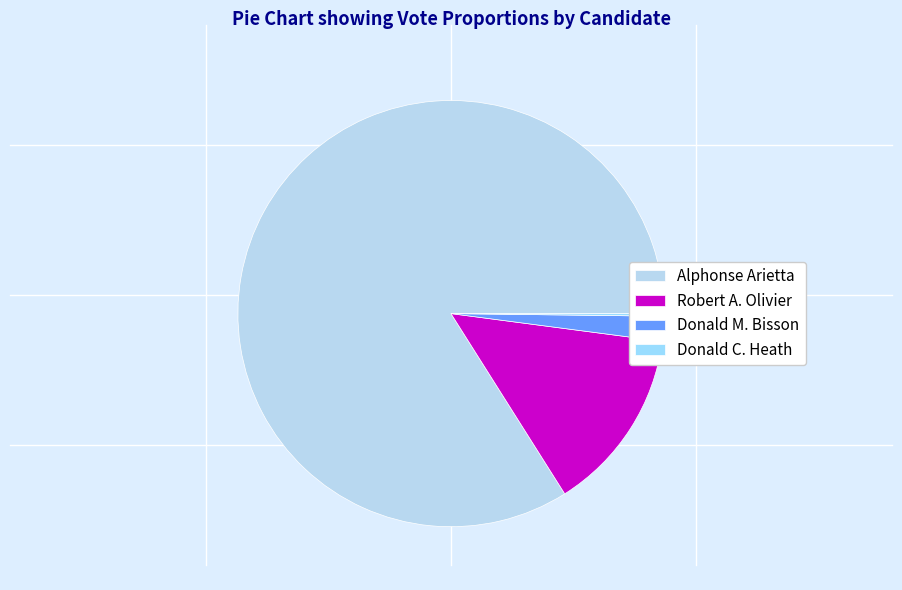

What percentage is the Robert A. Olivier slice, to the nearest percent?

14%